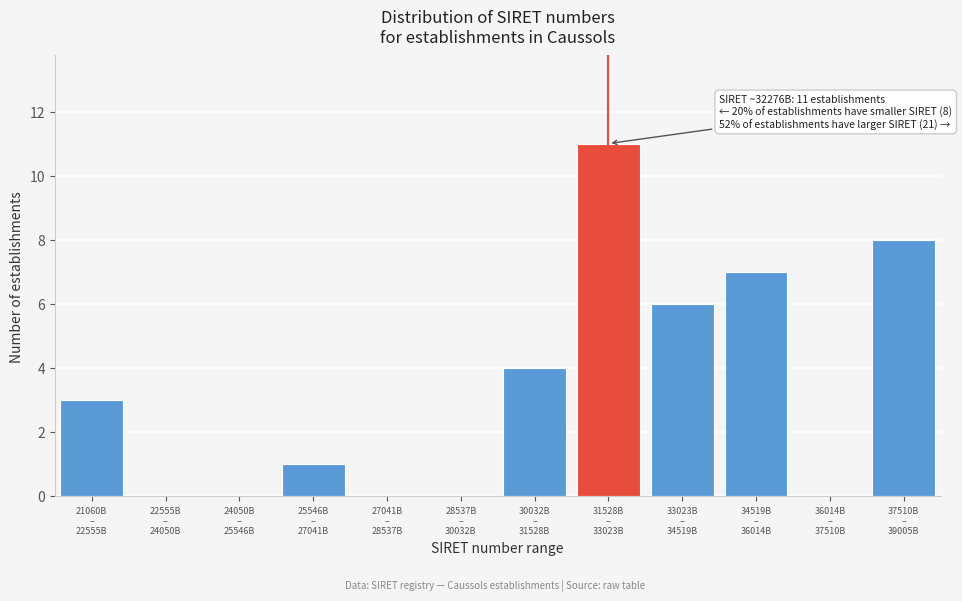

What is the greatest value displayed?

11